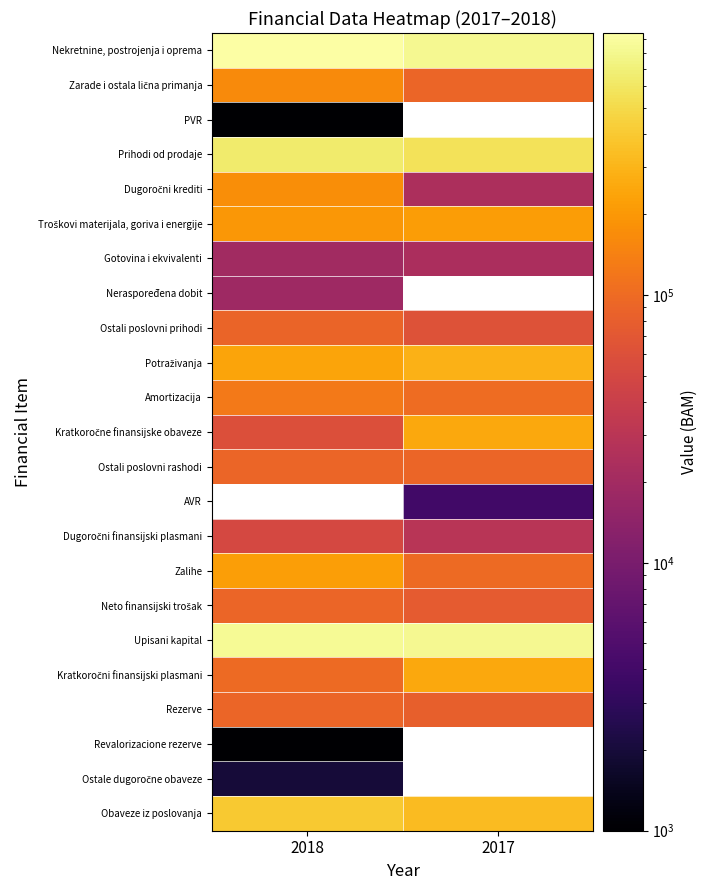

The Gotovina i ekvivalenti series shows 23000.0 at 2017. True or false?

True